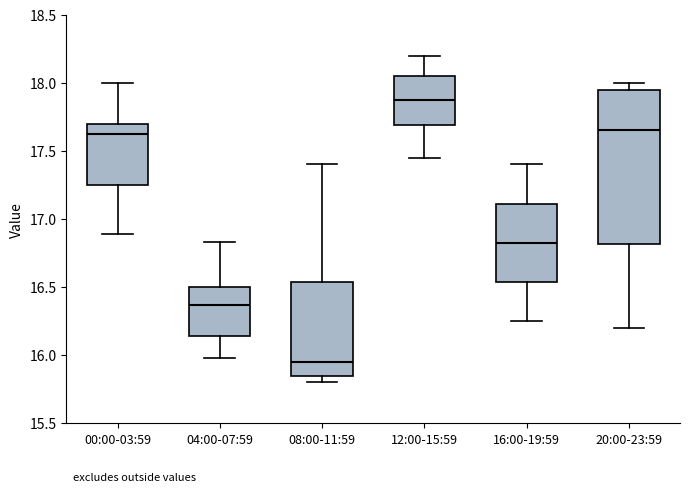

Which box's median line is the highest?

12:00-15:59